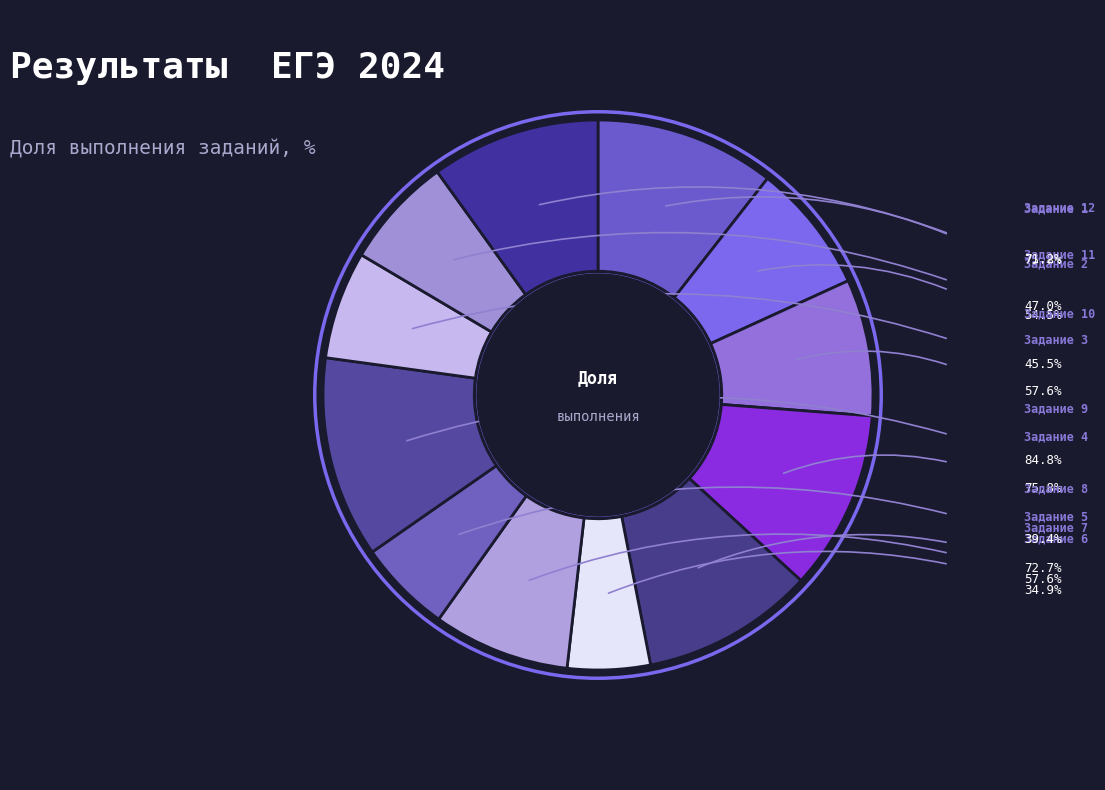

Which slice is the smallest?

Задание 6